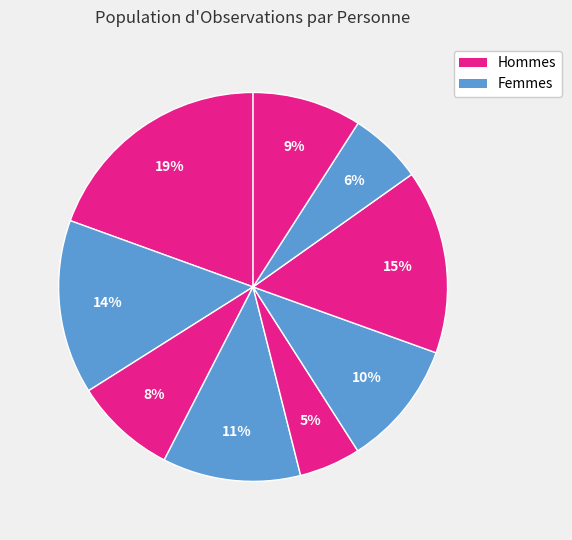

How many segments does this pie chart have?

9